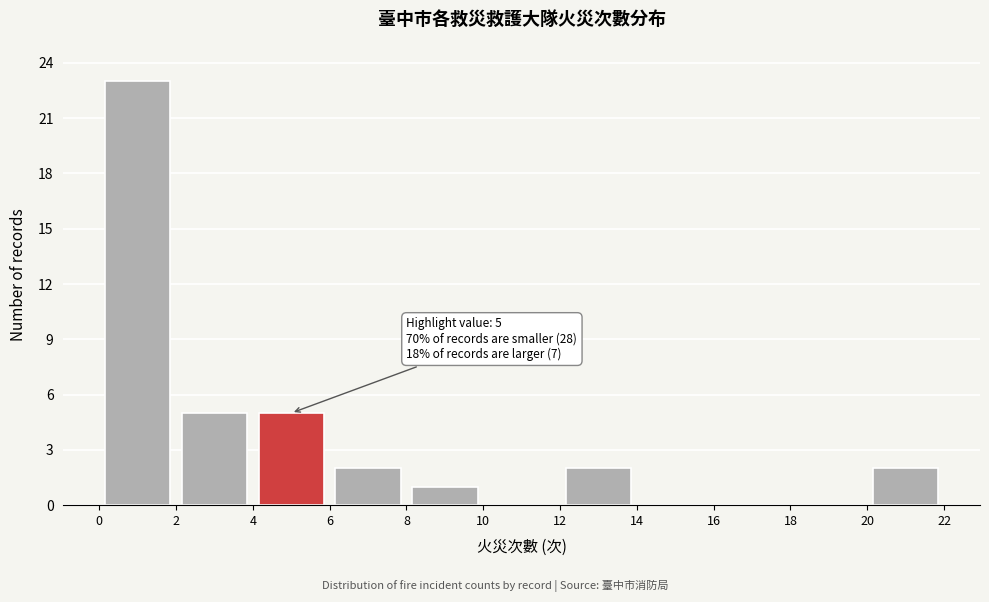

Over which range of the x-axis is the bar tallest?

0 to 2